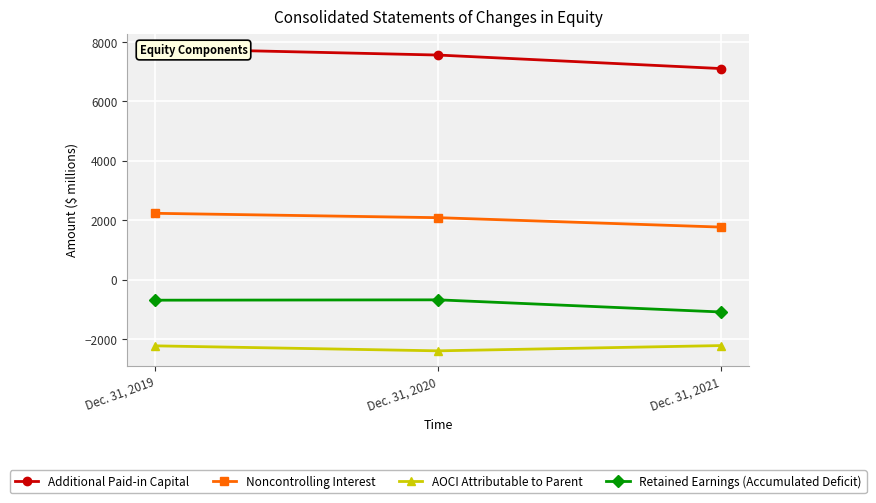

True or false: Retained Earnings (Accumulated Deficit) has a value of -692 at Dec. 31, 2019.

True